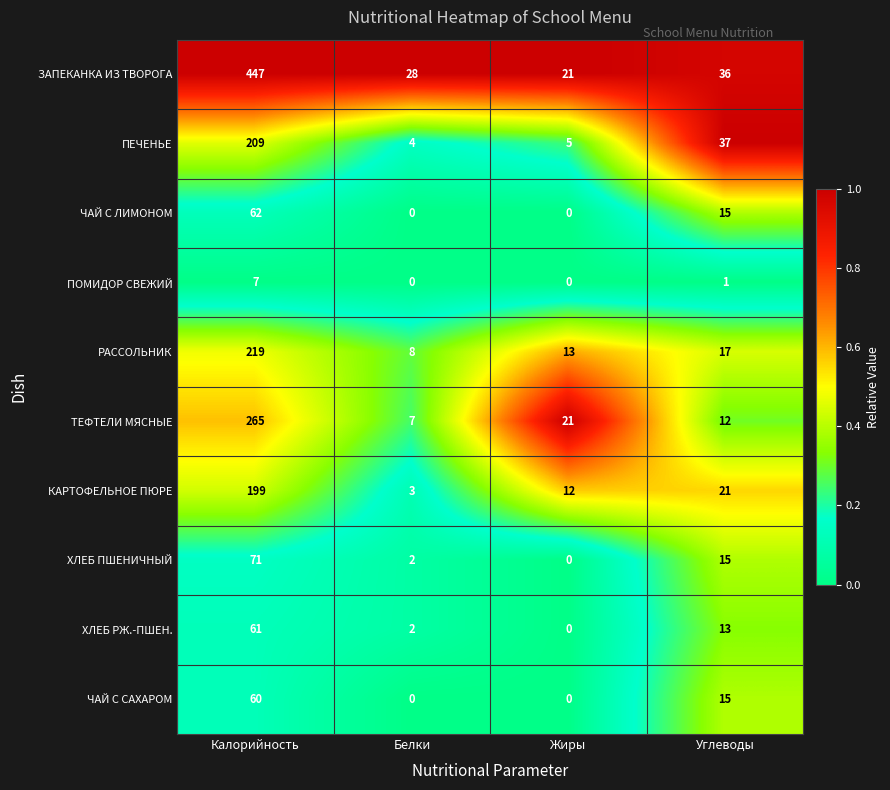

List the series in order of their peak value, highest first.

ЗАПЕКАНКА ИЗ ТВОРОГА, ТЕФТЕЛИ МЯСНЫЕ, РАССОЛЬНИК, ПЕЧЕНЬЕ, КАРТОФЕЛЬНОЕ ПЮРЕ, ХЛЕБ ПШЕНИЧНЫЙ, ЧАЙ С ЛИМОНОМ, ХЛЕБ РЖ.-ПШЕН., ЧАЙ С САХАРОМ, ПОМИДОР СВЕЖИЙ